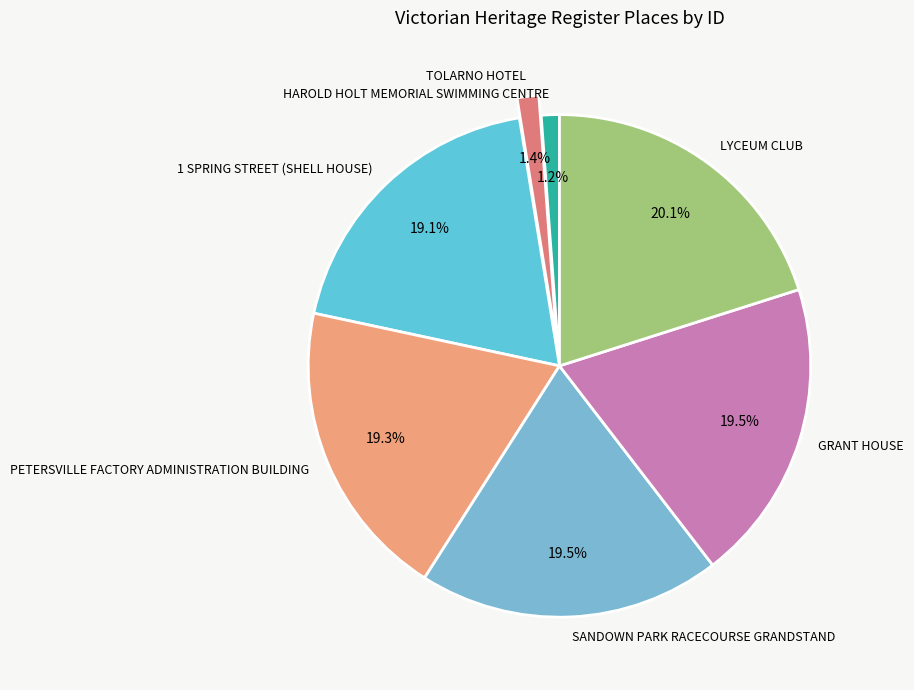

How many segments does this pie chart have?

7